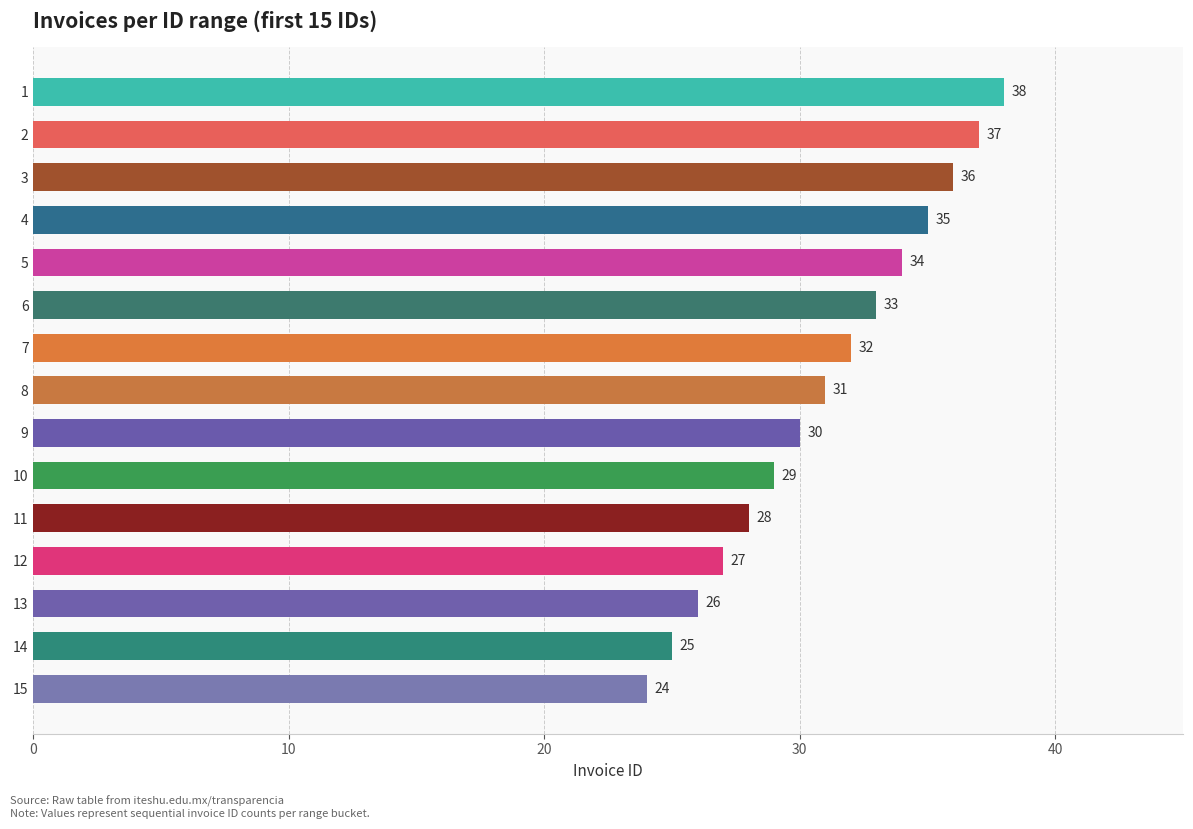

What is the difference between the maximum and minimum values?

14